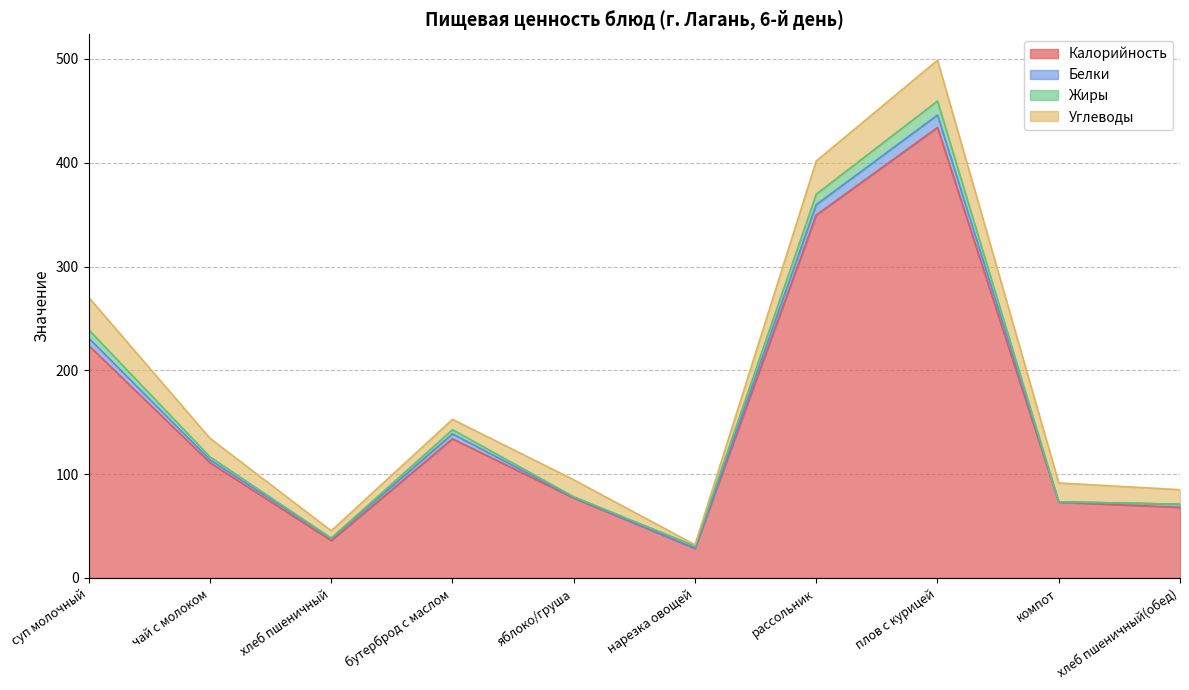

What is the label of the 3rd point from the right?

плов с курицей